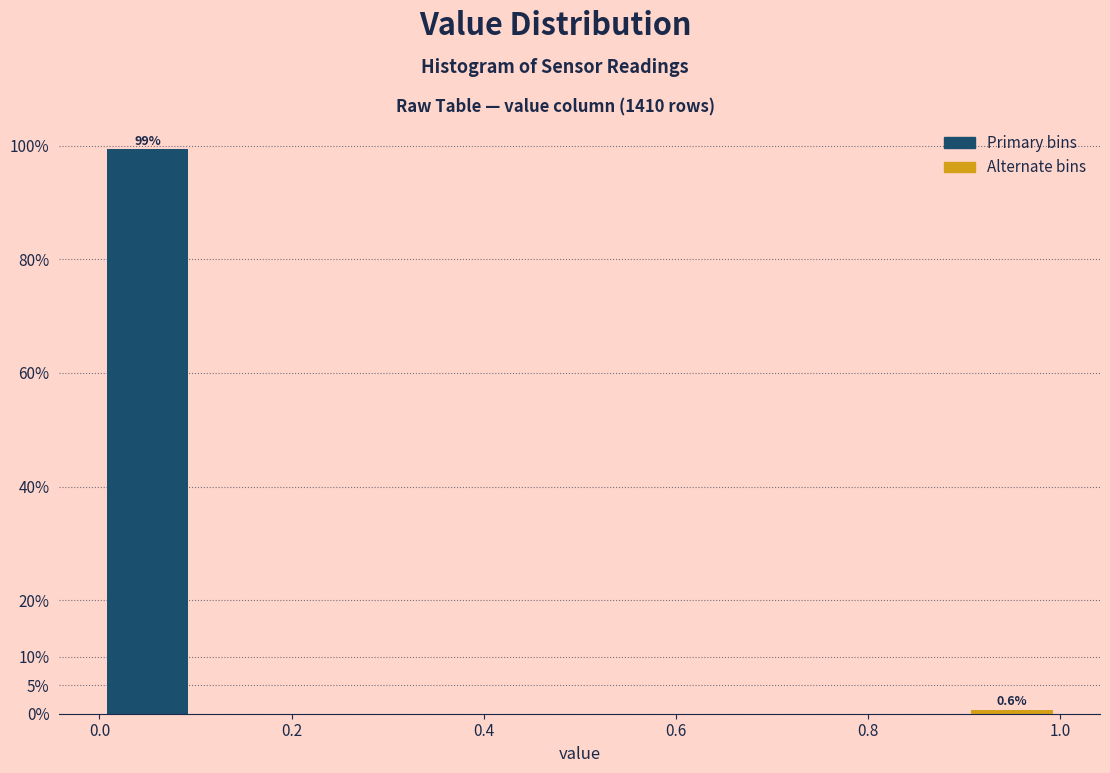

Over which range of the x-axis is the bar tallest?

0.0 to 0.1